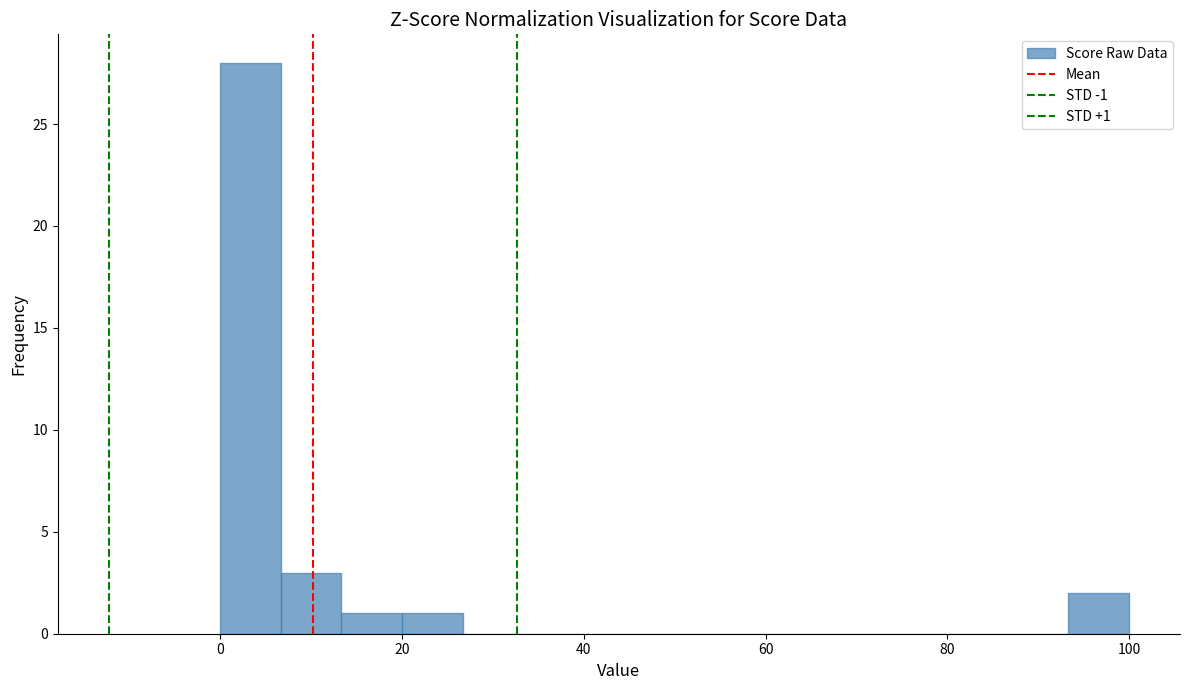

Around what value on the x-axis is the tallest bar? Give the approximate position of its centre, as read against the axis.

4